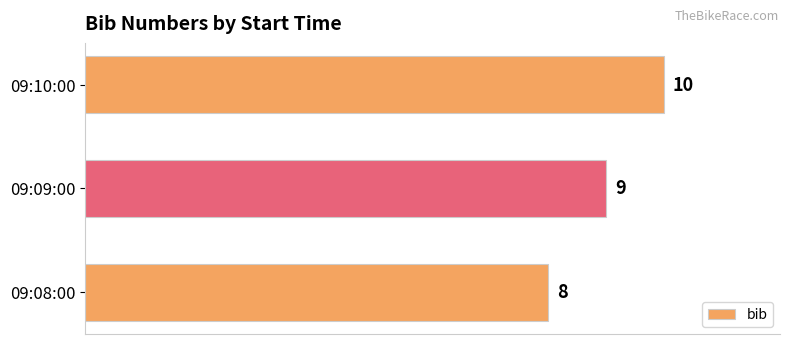

What is the minimum value shown in the chart?

8